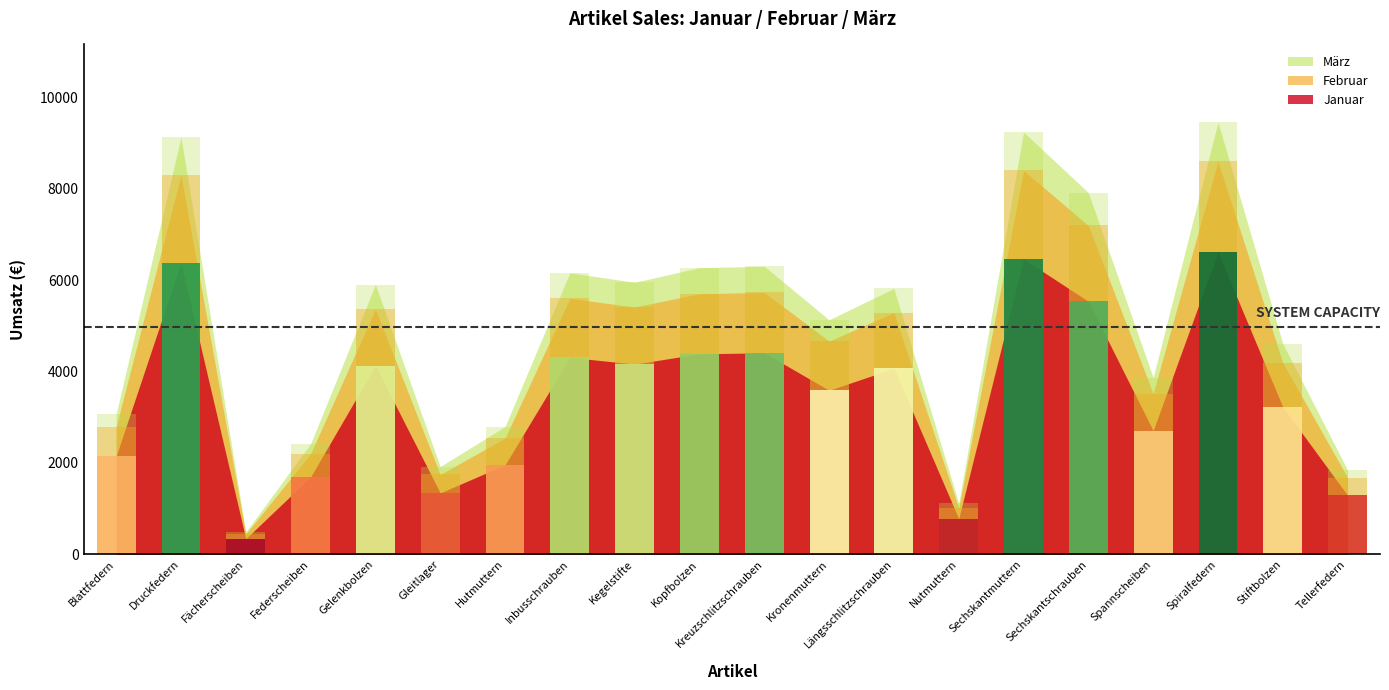

What is the label of the 18th bar from the right?

Fächerscheiben